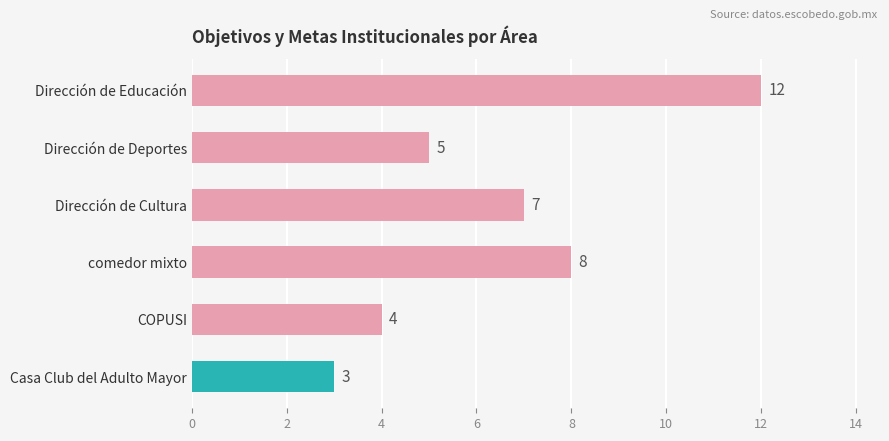

True or false: the data shows 3 at Casa Club del Adulto Mayor.

True